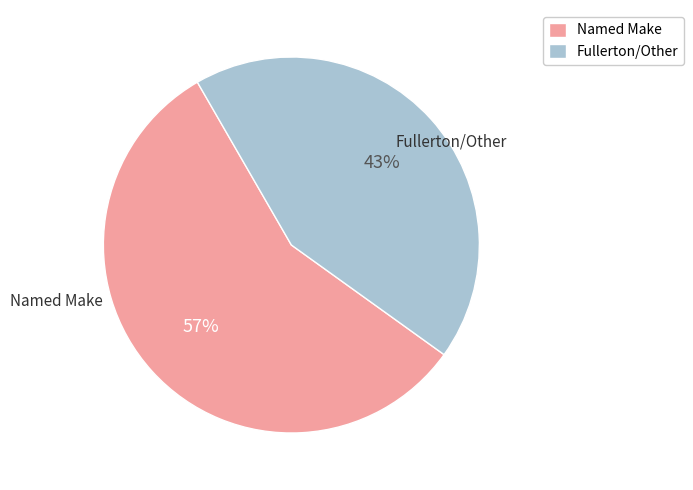

What is the ratio of the value at Named Make to the value at Fullerton/Other?

1.3